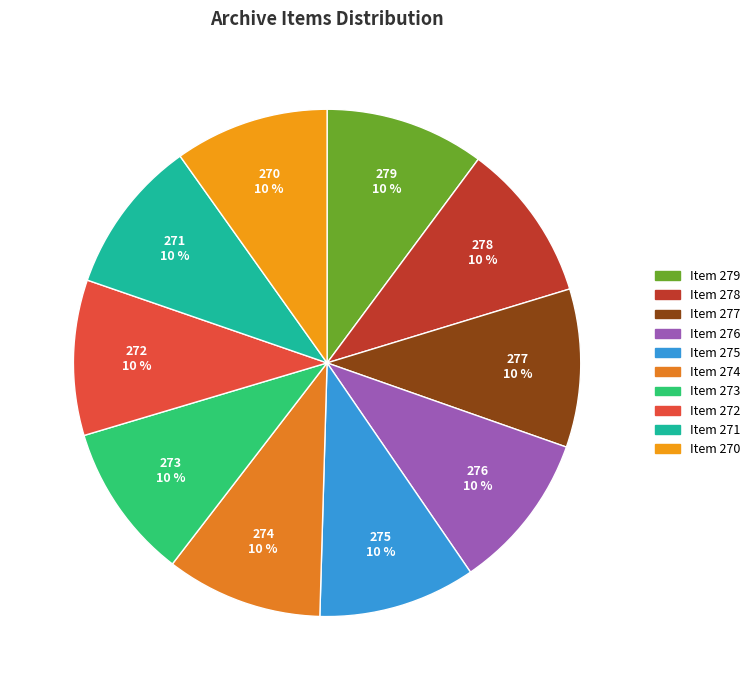

Which slice is the largest?

Item 279